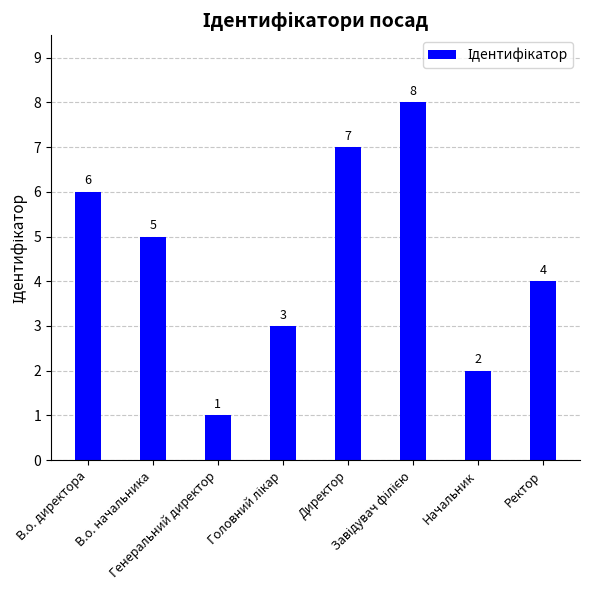

At which label is the value closest to 4?

Ректор